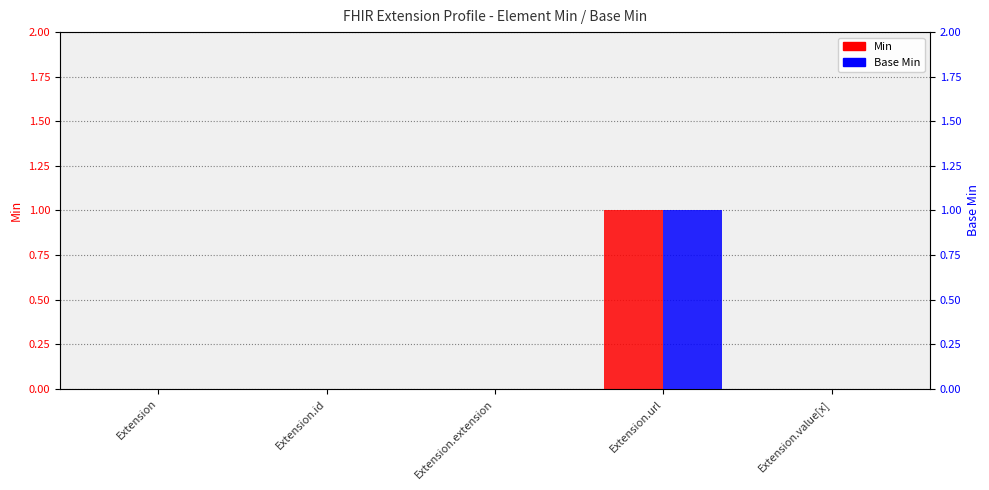

Rank the series at Extension.id from highest to lowest value.

Min, Base Min